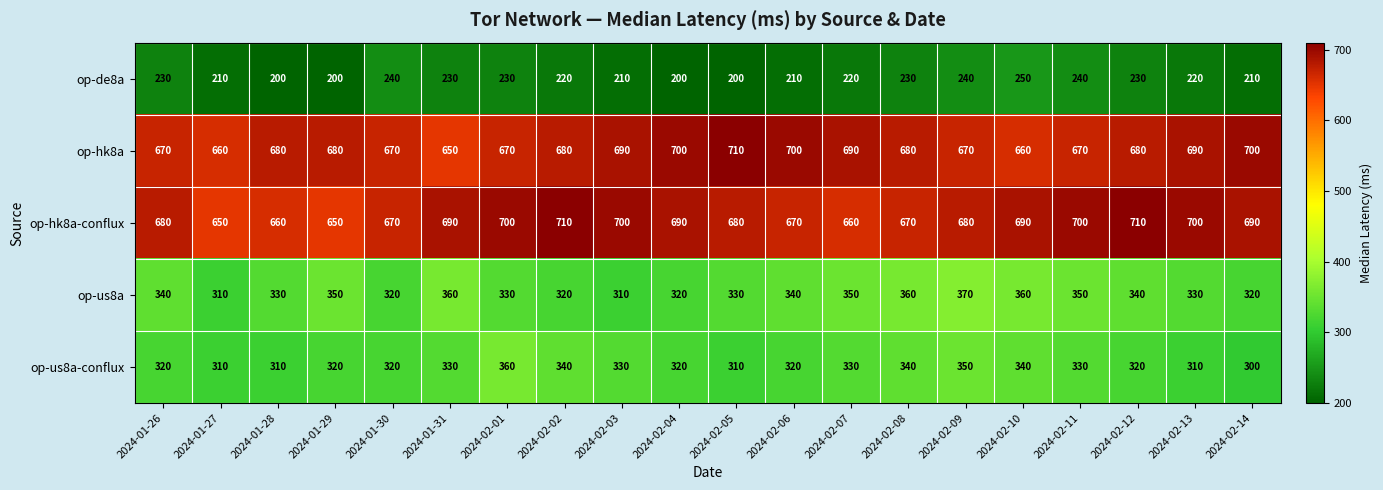

The op-de8a series shows 230 at 2024-02-01. True or false?

True